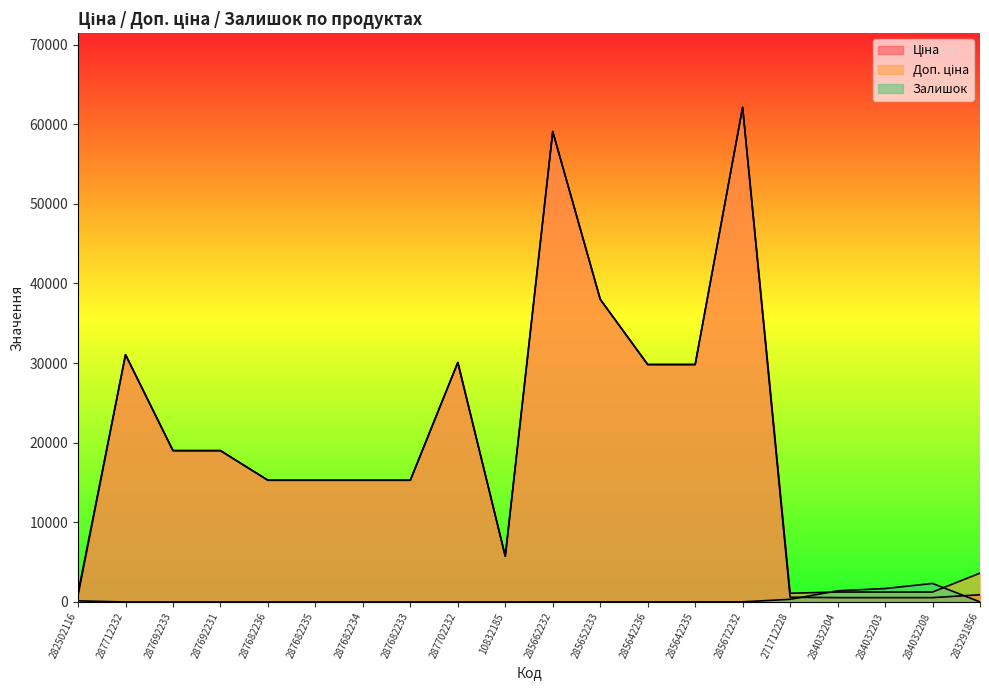

True or false: Залишок has a value of 12.0 at 285642236.

True